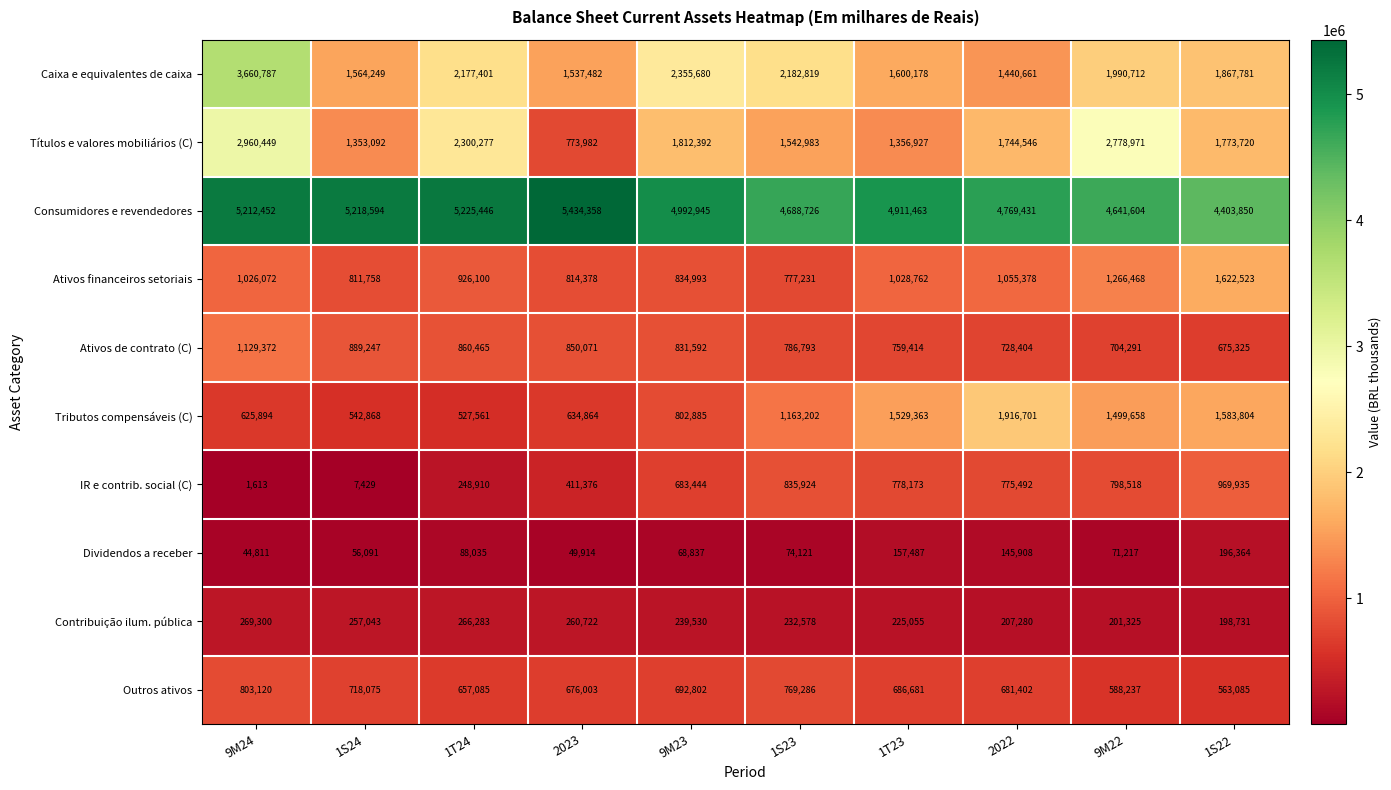

What is the sum of the Ativos financeiros setoriais values at 2022 and 1T24?

1981478